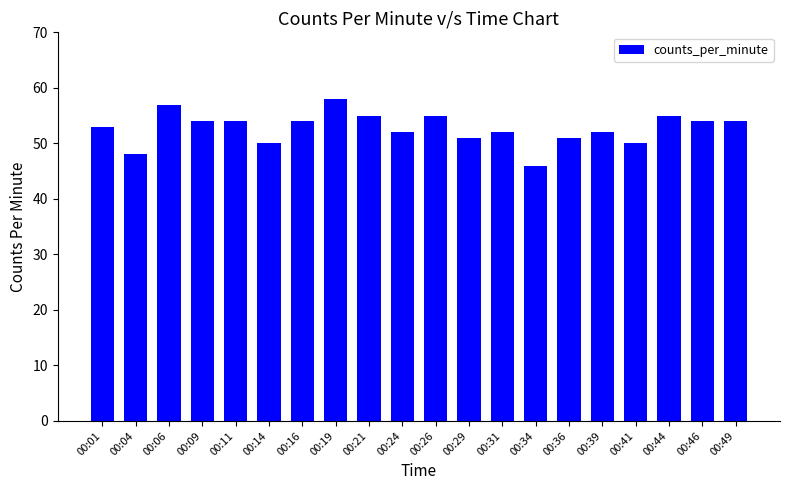

What is the ratio of the value at 00:26 to the value at 00:16?

1.0